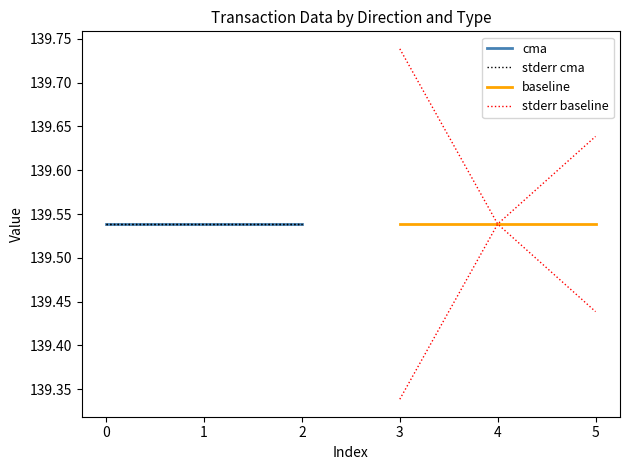

How many data points does each series have?

3